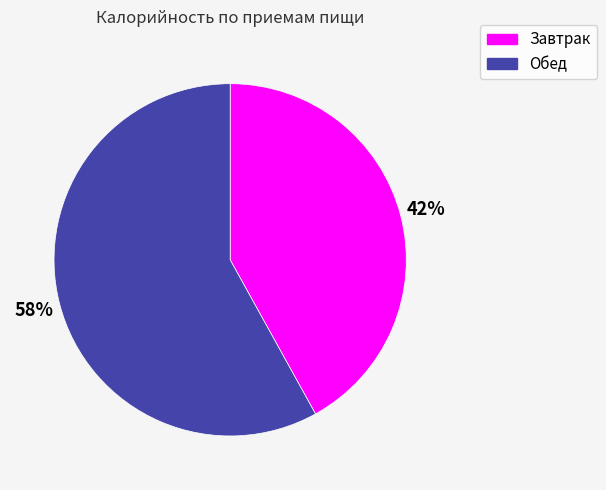

Which has a higher value, Завтрак or Обед?

Обед